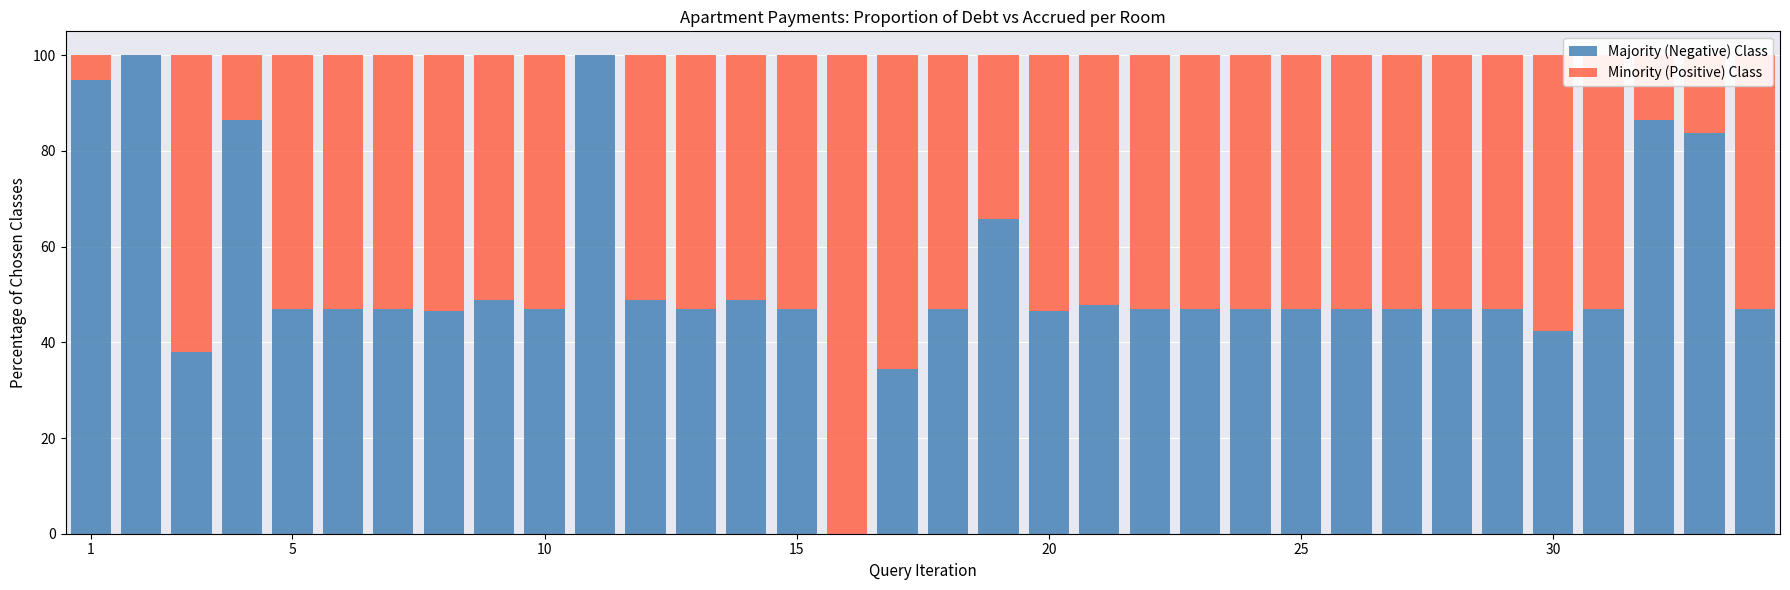

Are the bars horizontal?

No